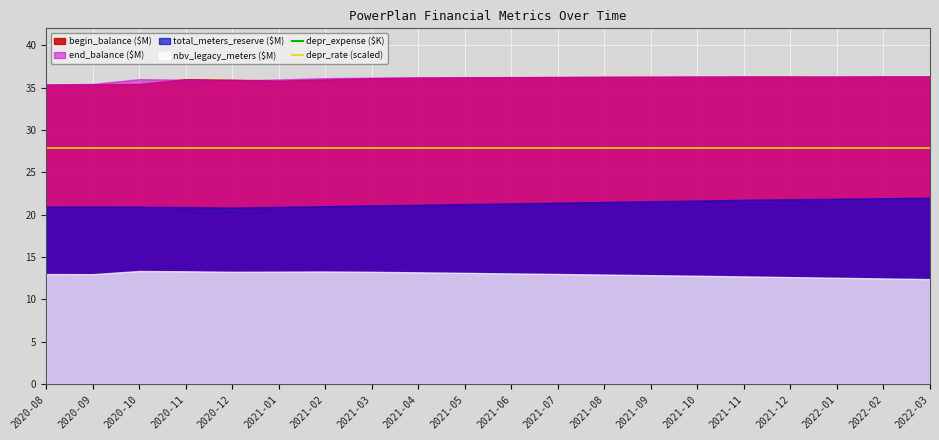

Which series has the largest total across all categories?

depr_expense ($K)